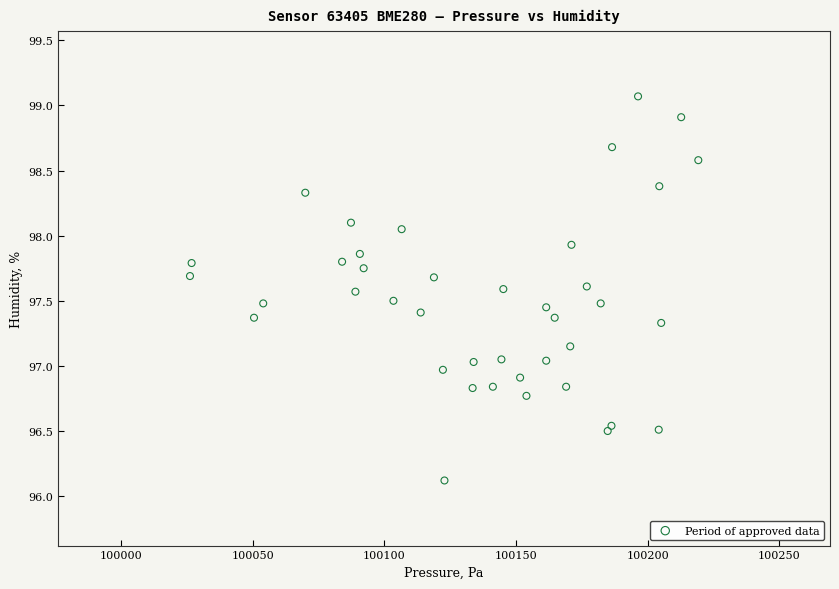

What is the range of X values (max minus min)?

193.0